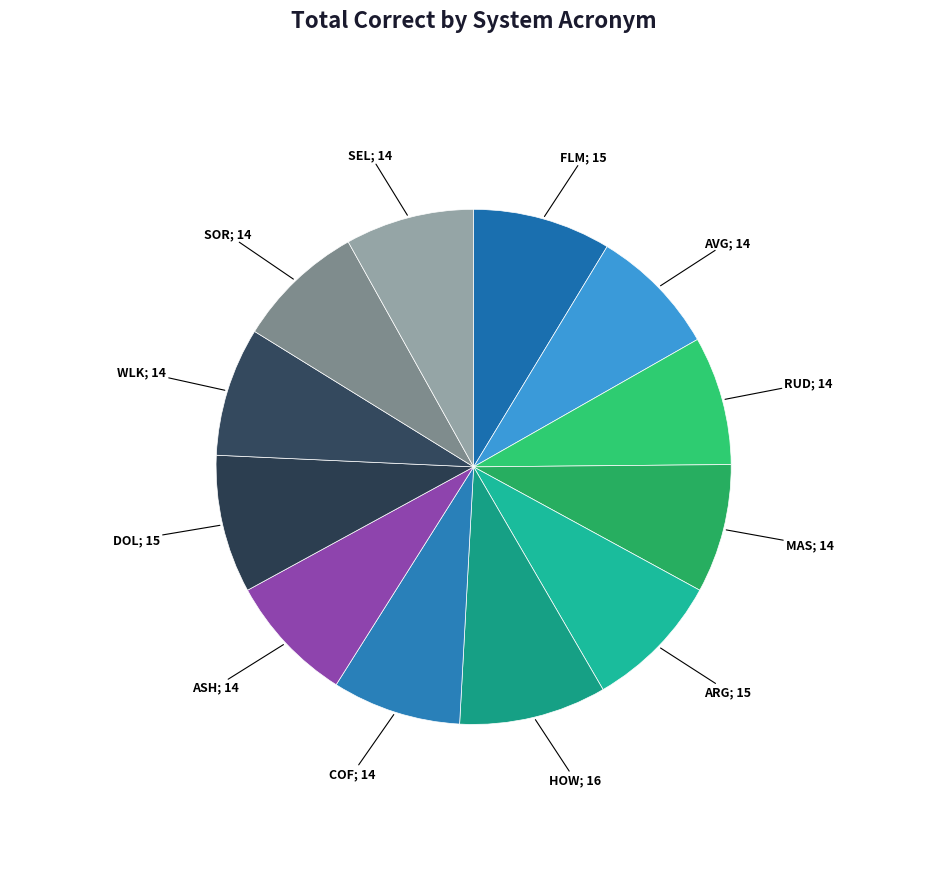

How many slices are in this pie chart?

12